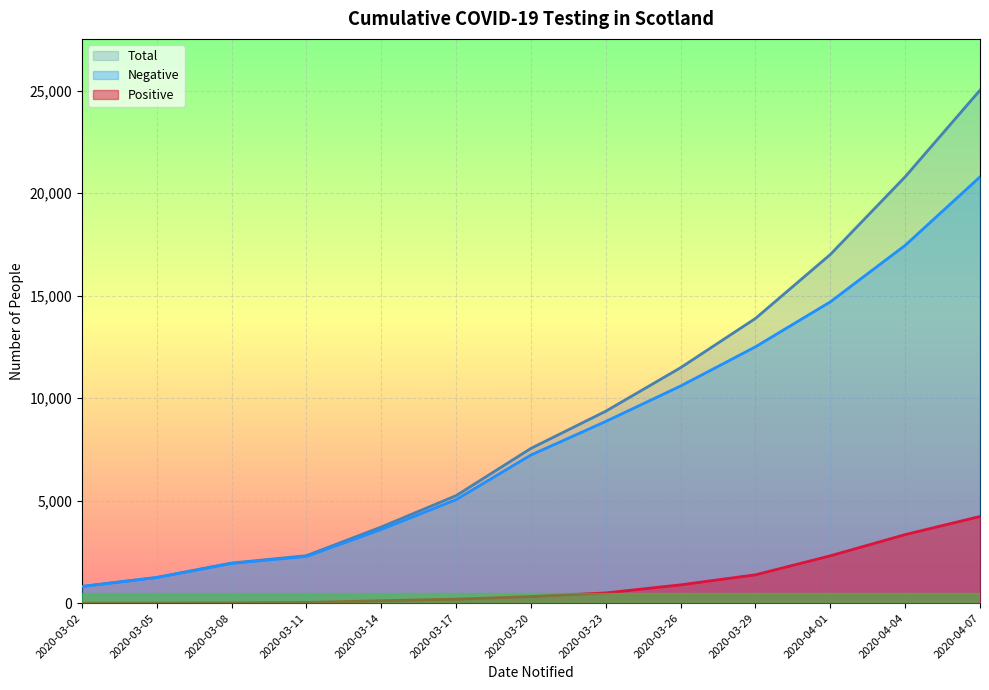

What is the maximum value for Positive?

4229